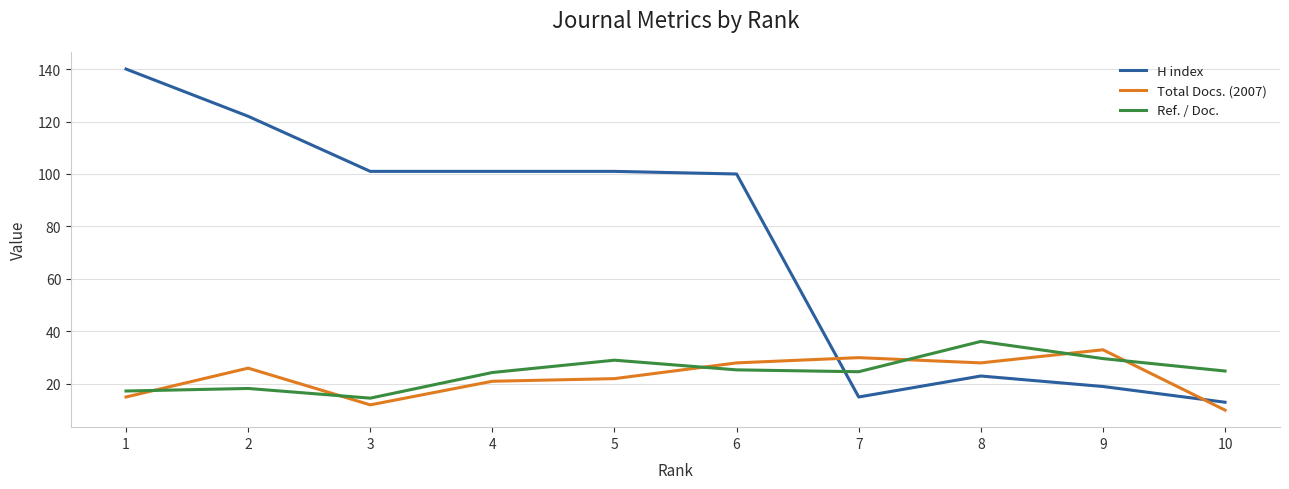

Read the H index value at 5.

101.0